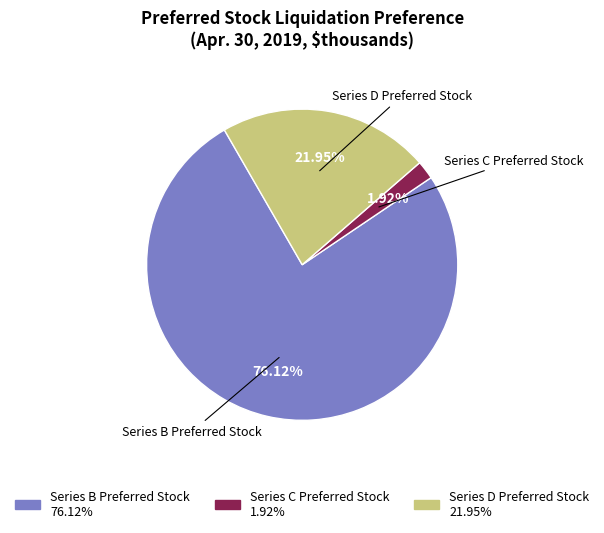

Is there a majority slice in this chart?

Yes